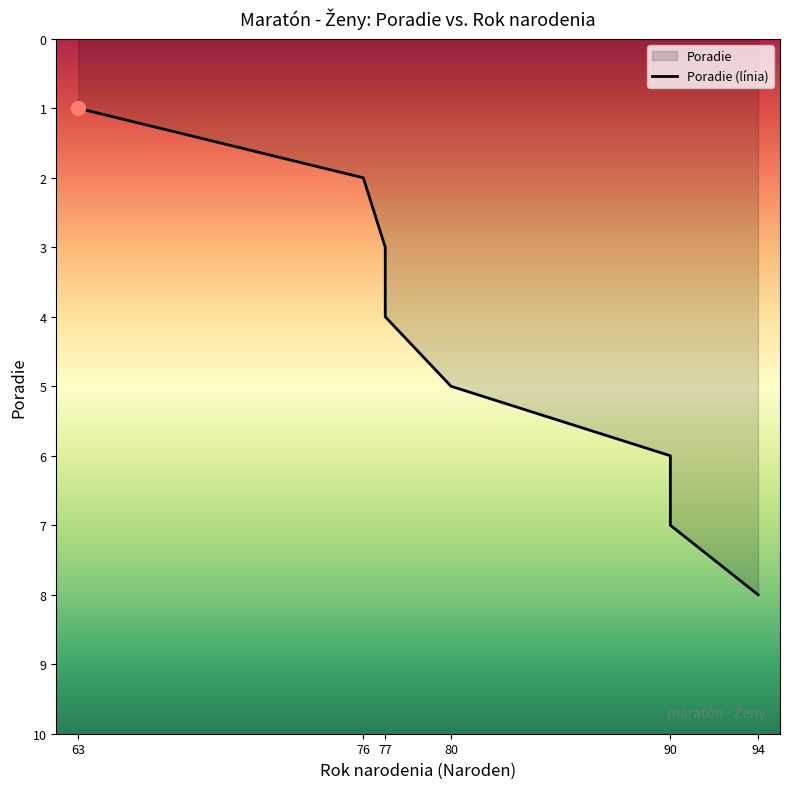

Which category has the lowest value across all series?

63